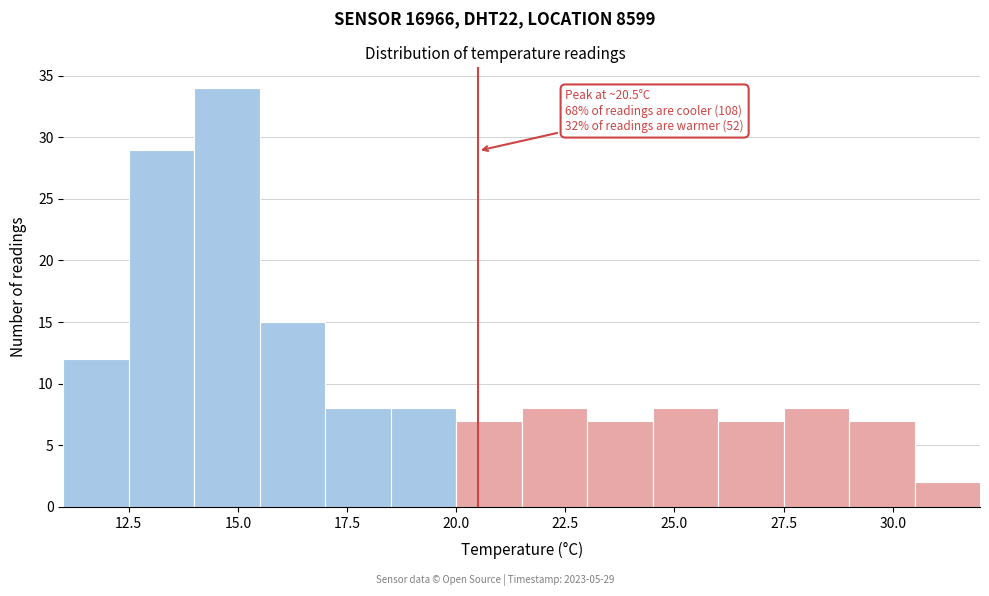

Read against the x-axis, roughly where is the centre of the tallest bar?

15.0